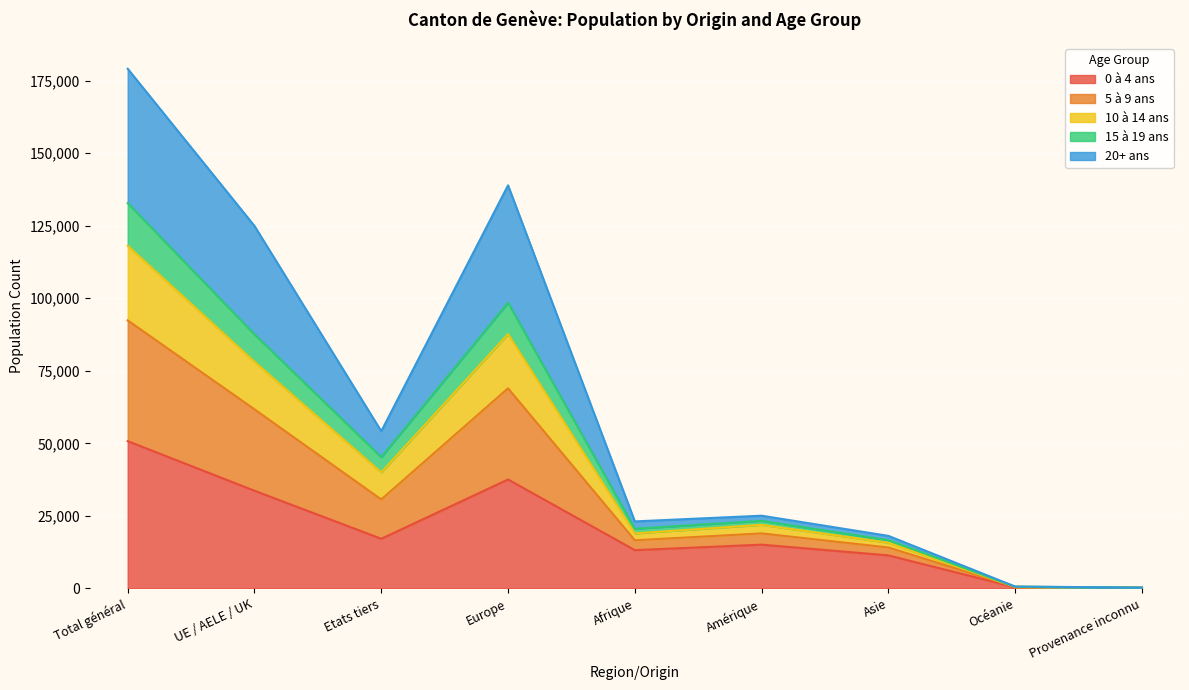

What is the total value across all series at Etats tiers?

54177